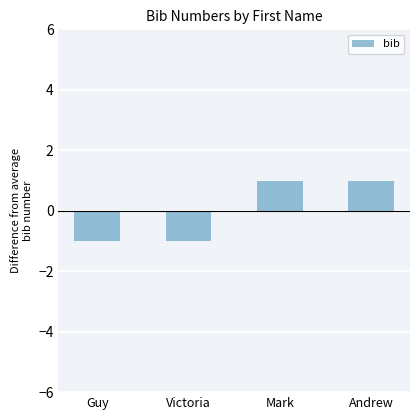

What is the maximum value shown in the chart?

1